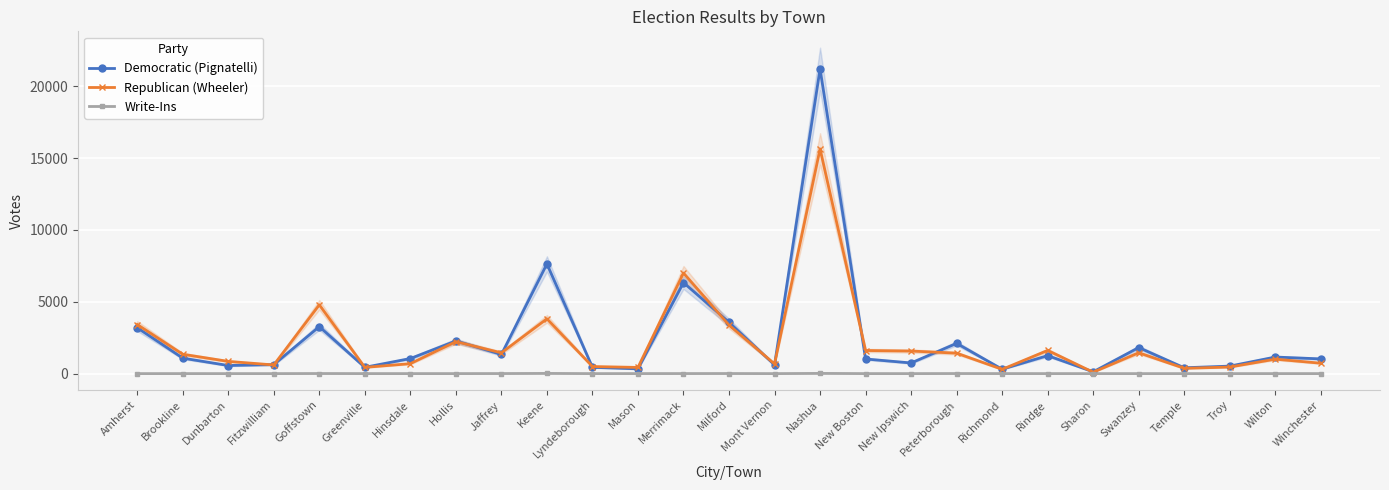

What position from the left is Greenville?

6